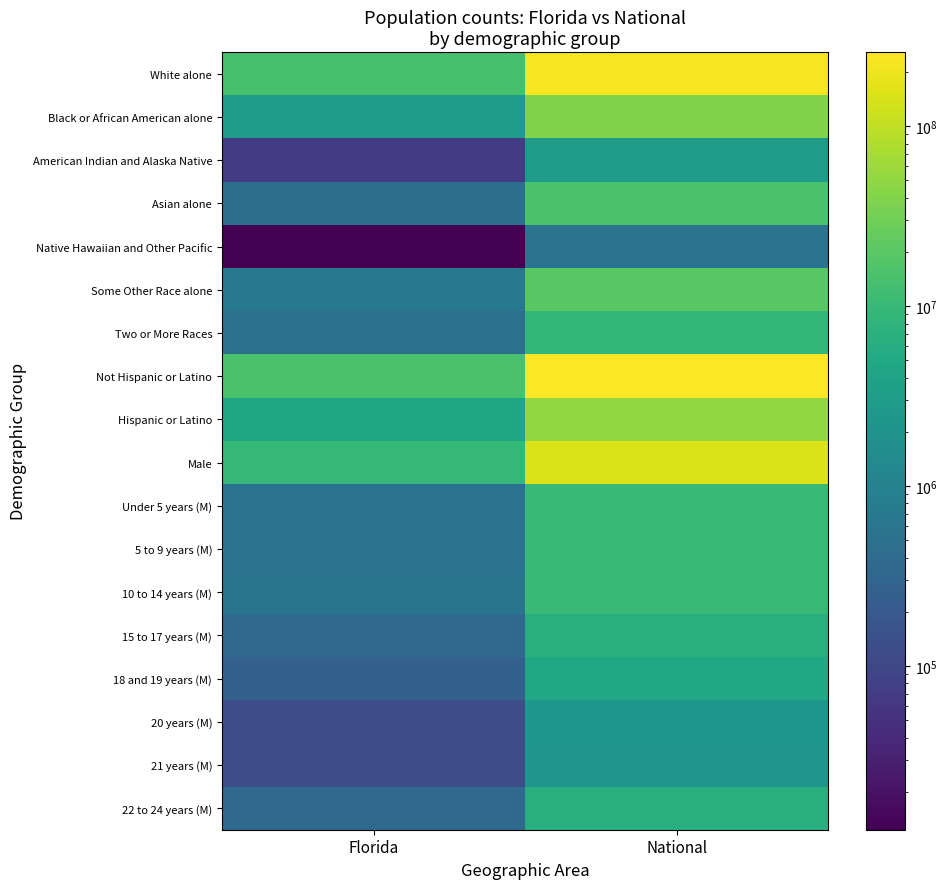

Which category has the highest value across all series?

National